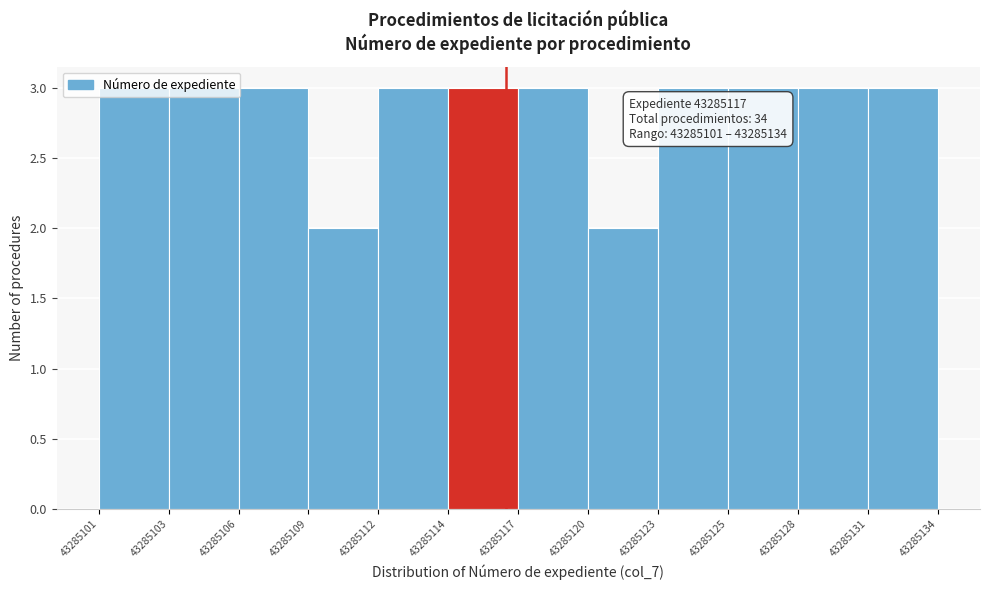

What is the sum of the values at 43285103 and 43285131?

6